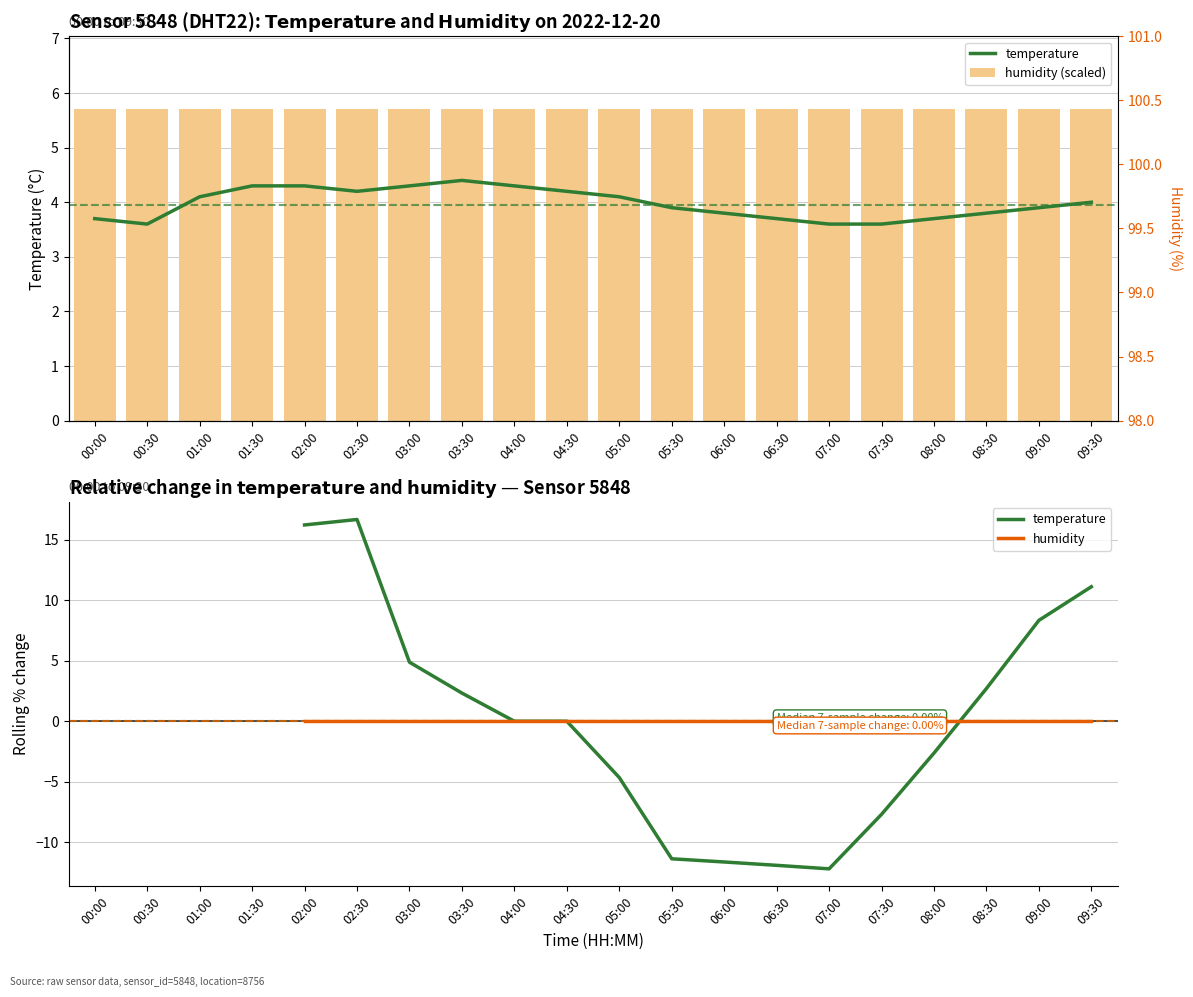

What is the difference between the highest and lowest values at 05:30?

17.1